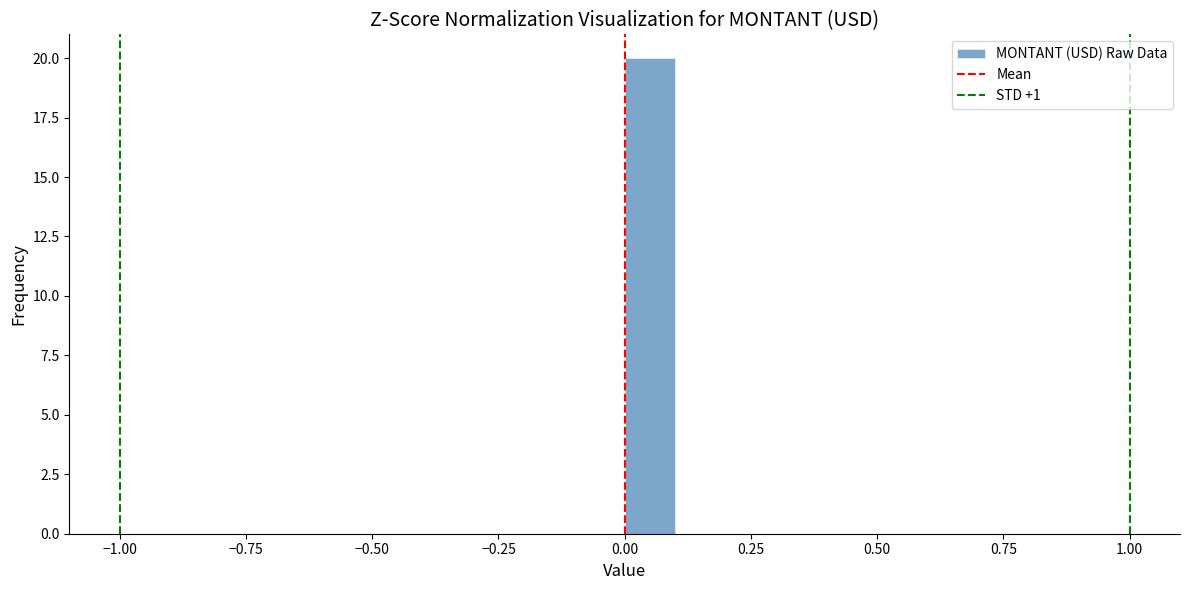

Read against the x-axis, roughly where is the centre of the tallest bar?

0.05